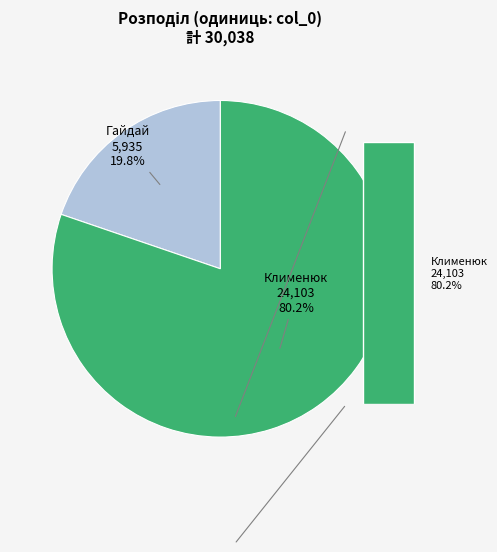

Which slice is the largest?

Клименюк